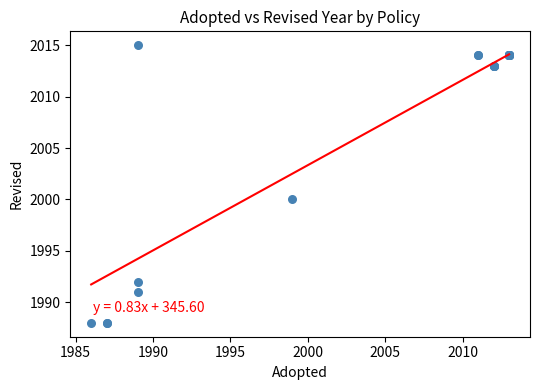

What Y value in the scatter plot is closest to 2001?

2000